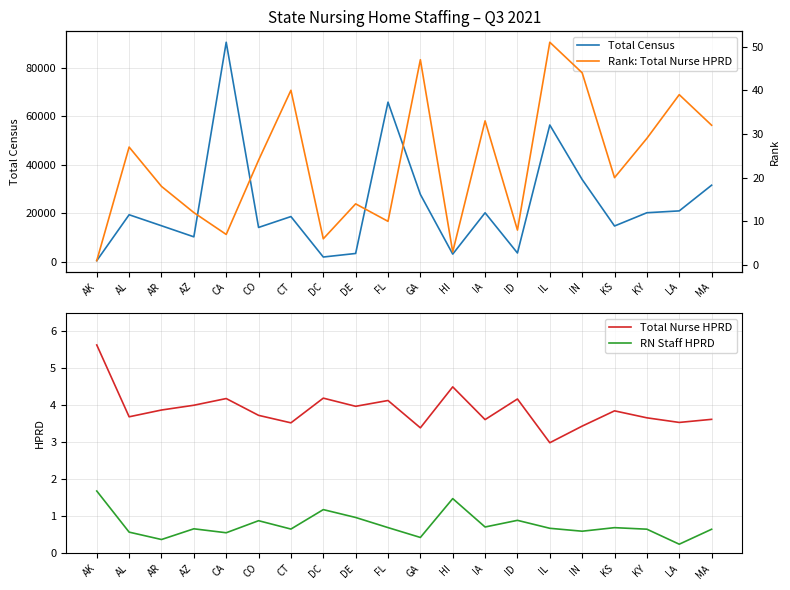

How many categories are shown in the chart?

20